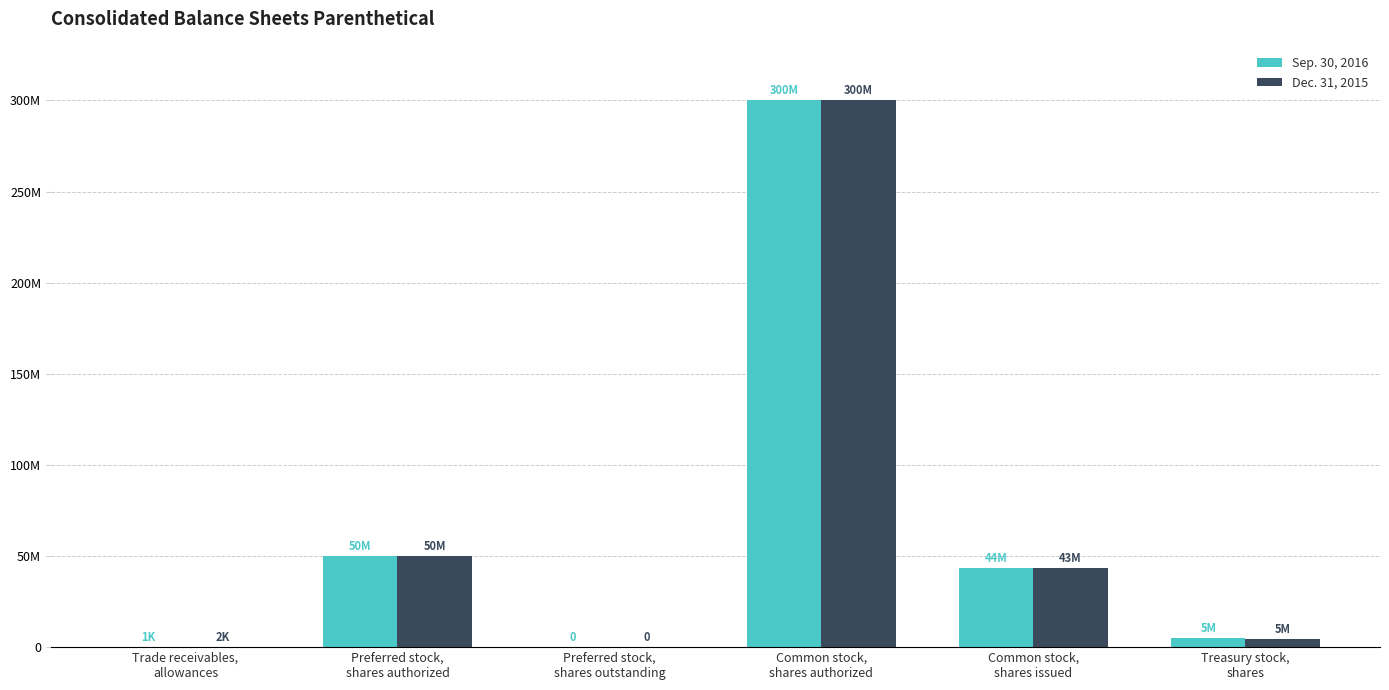

Which category has the highest value in the Dec. 31, 2015 series?

Common stock,
shares authorized